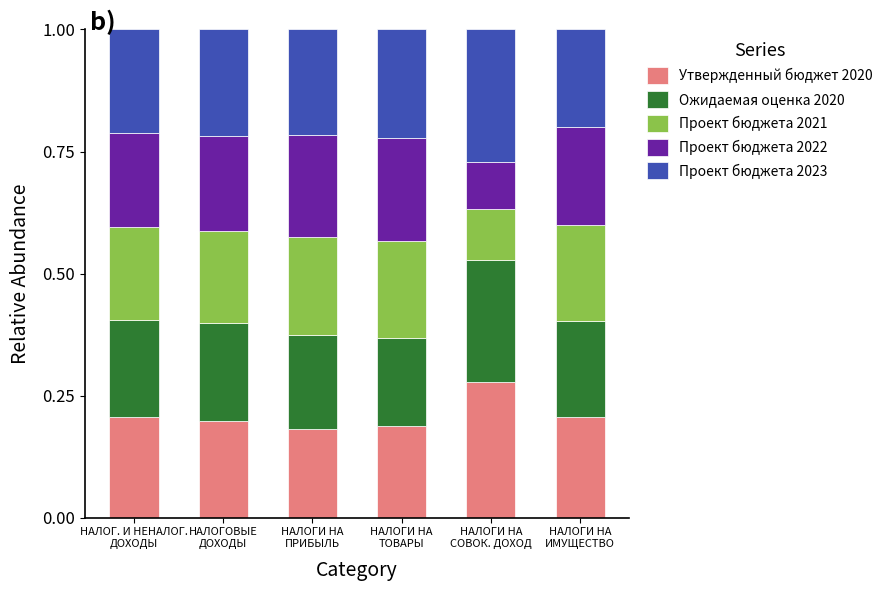

Count the Утвержденный бюджет 2020 values in the range 0 to 1.

6